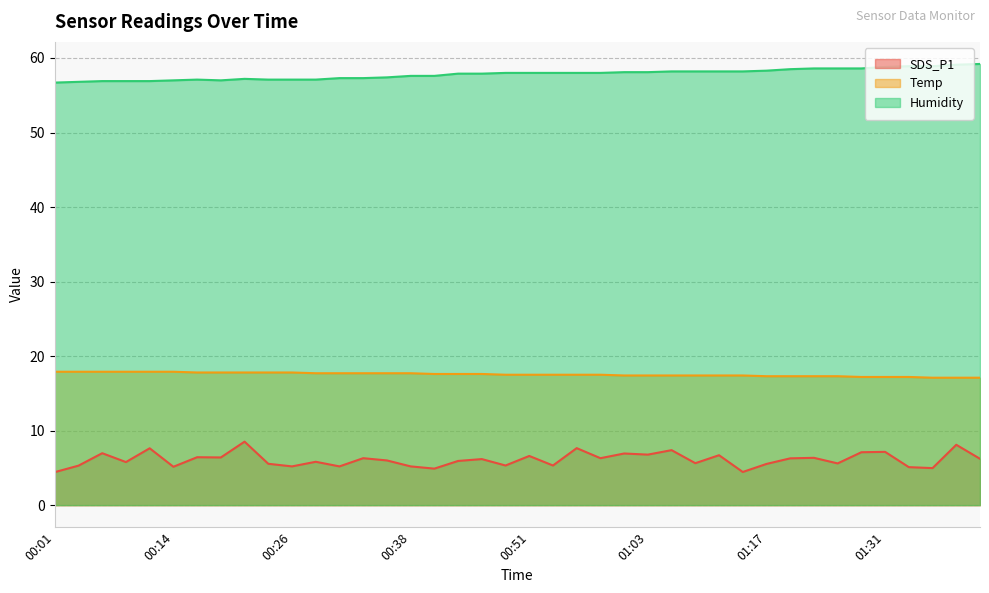

What is the total value across all series at 00:19?

81.2